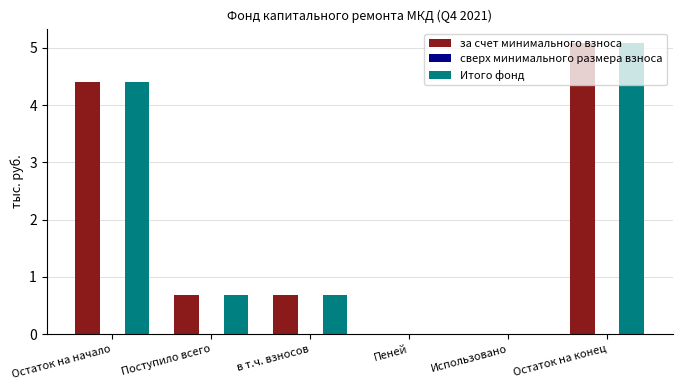

What is the highest value of the за счет минимального взноса series?

5.1